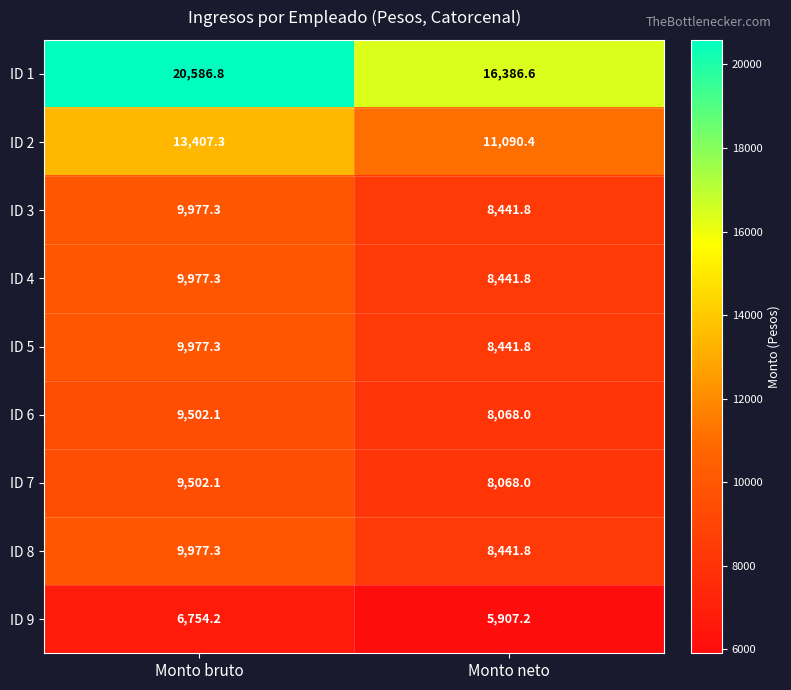

At how many categories does at least one series exceed 20558?

1